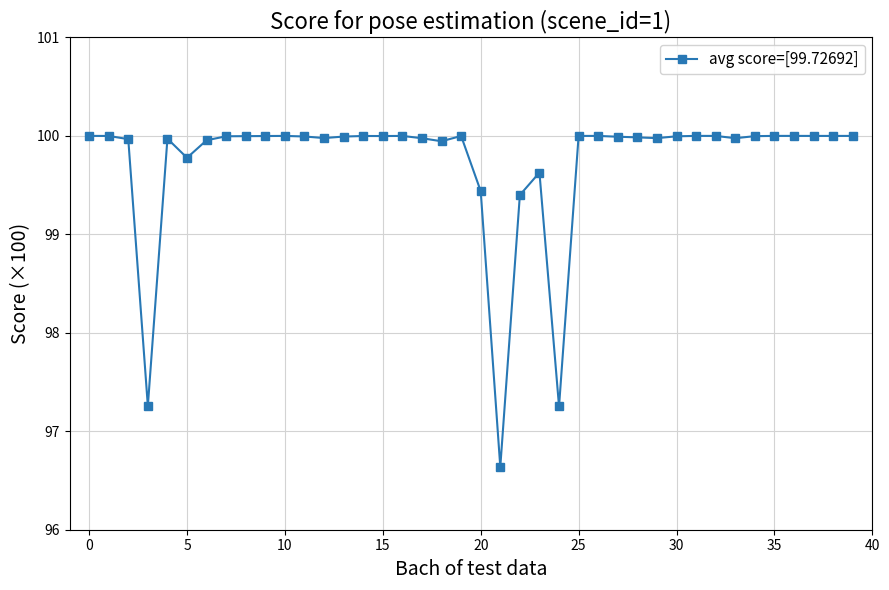

What is the greatest value displayed?

100.0